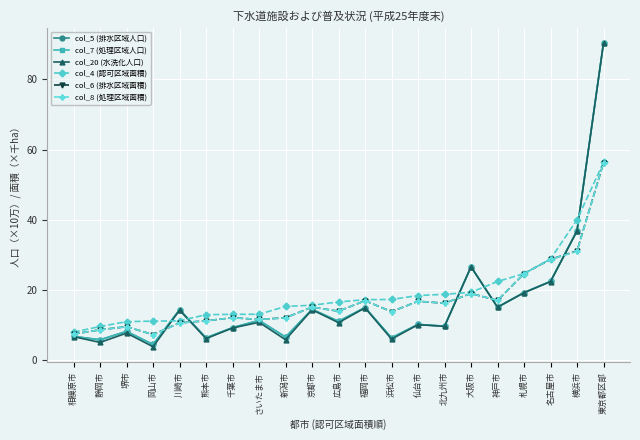

Count the number of categories in the chart.

21